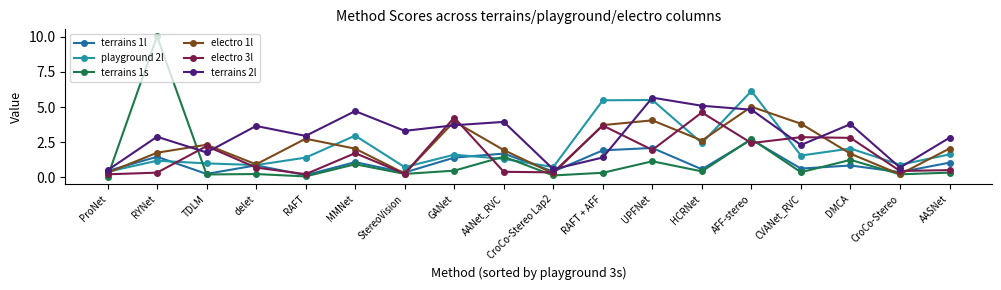

What is the difference between the maximum and minimum values in the terrains 1s series?

10.0